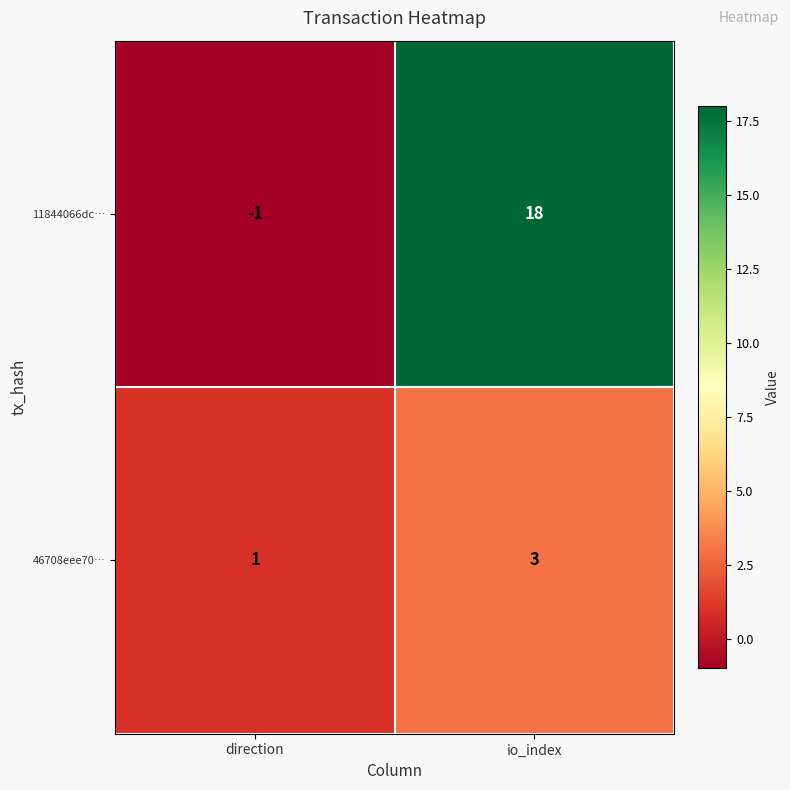

Which series changed the most between direction and io_index?

11844066dc…